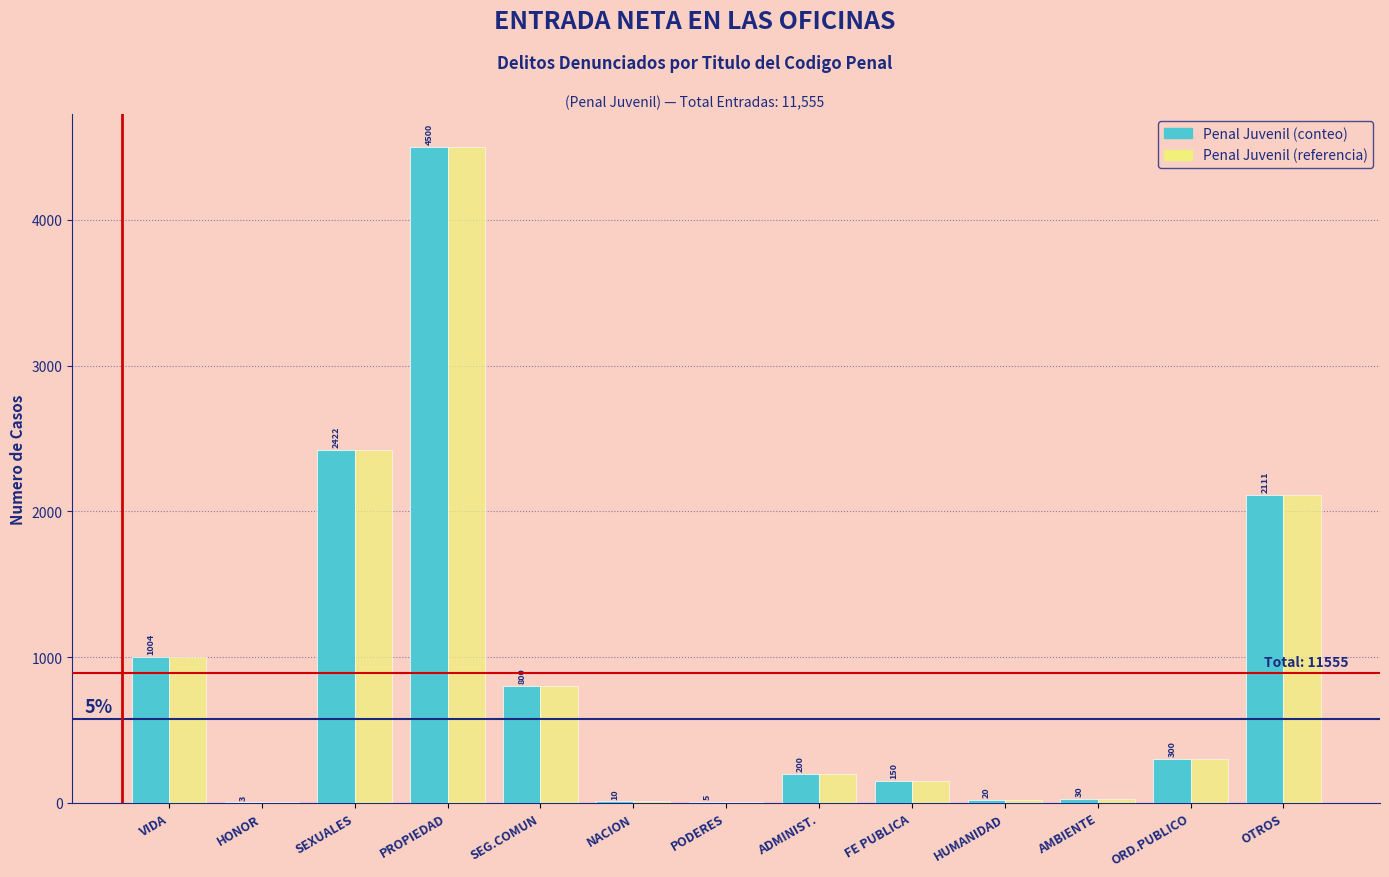

Reading right to left, list all the values displayed in this chart.

Penal Juvenil (conteo): OTROS=2111	ORD.PUBLICO=300	AMBIENTE=30	HUMANIDAD=20	FE PUBLICA=150	ADMINIST.=200	PODERES=5	NACION=10	SEG.COMUN=800	PROPIEDAD=4500	SEXUALES=2422	HONOR=3	VIDA=1004
Penal Juvenil (referencia): OTROS=2111	ORD.PUBLICO=300	AMBIENTE=30	HUMANIDAD=20	FE PUBLICA=150	ADMINIST.=200	PODERES=5	NACION=10	SEG.COMUN=800	PROPIEDAD=4500	SEXUALES=2422	HONOR=3	VIDA=1004